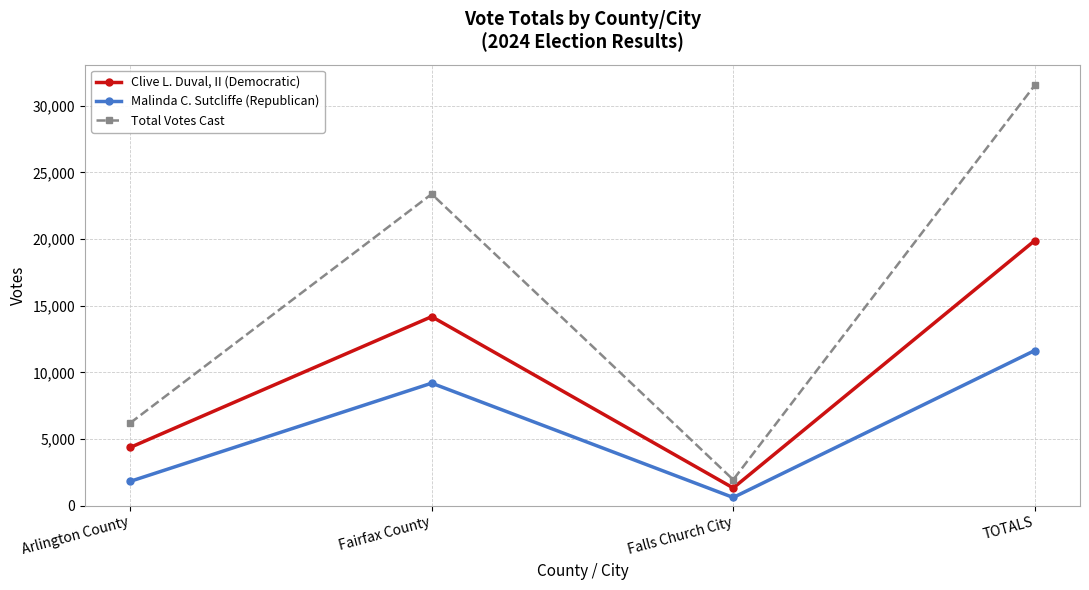

True or false: Total Votes Cast and Clive L. Duval, II (Democratic) cross at least once.

False